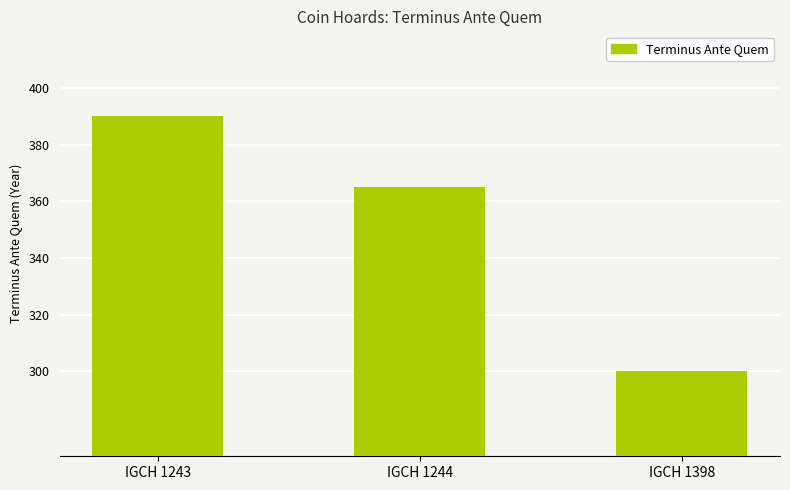

At which category does the chart reach its minimum across all series?

IGCH 1398